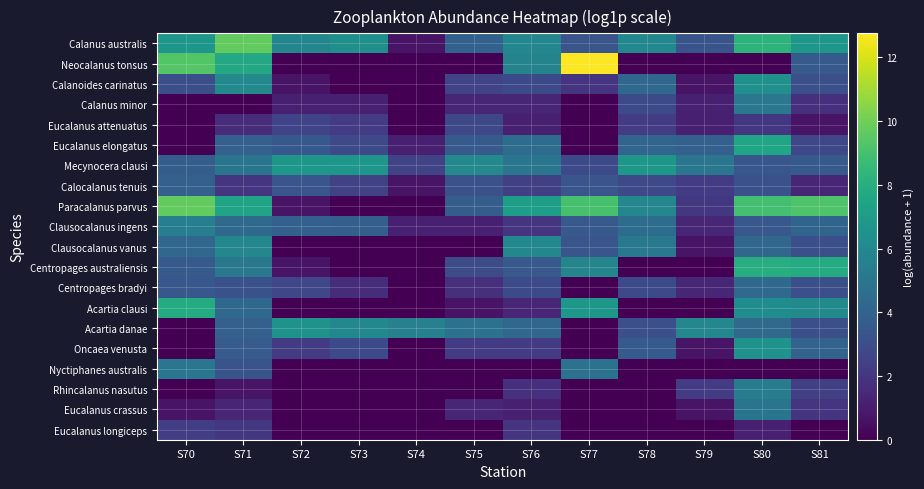

At which category is the sum across all series the highest?

S80